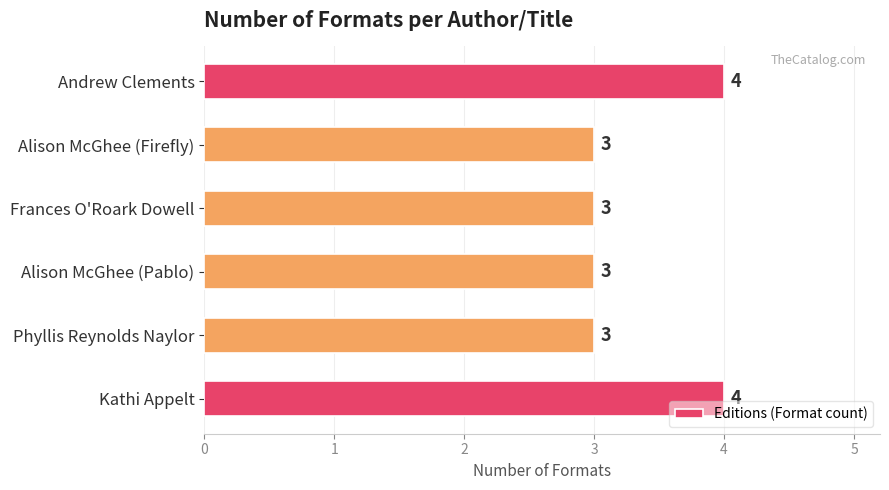

What is the sum of all values?

20